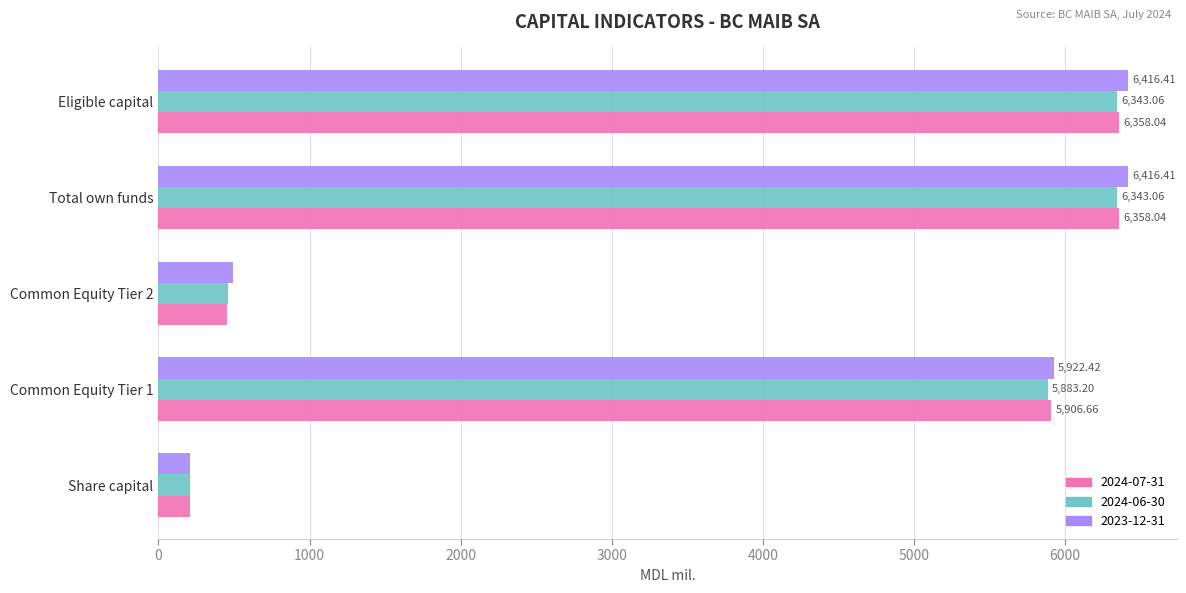

How many distinct data groups are displayed?

3